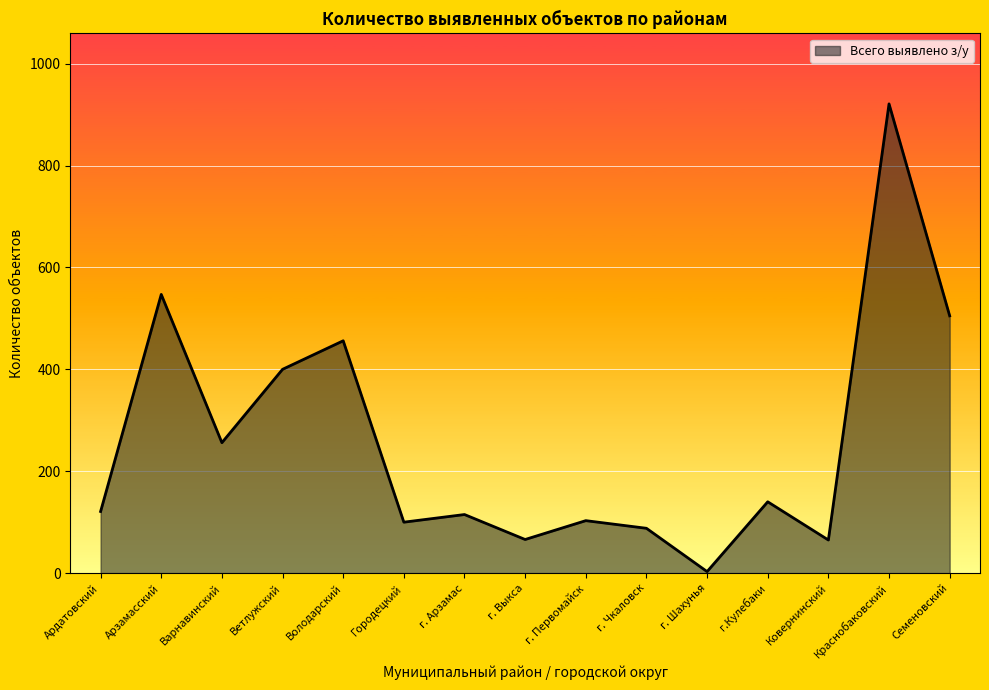

Count the number of categories in the chart.

15